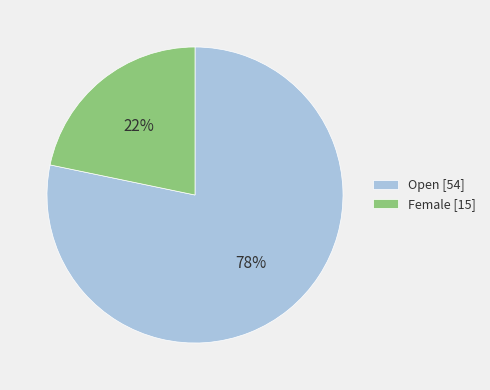

Between Female and Open, which is larger?

Open